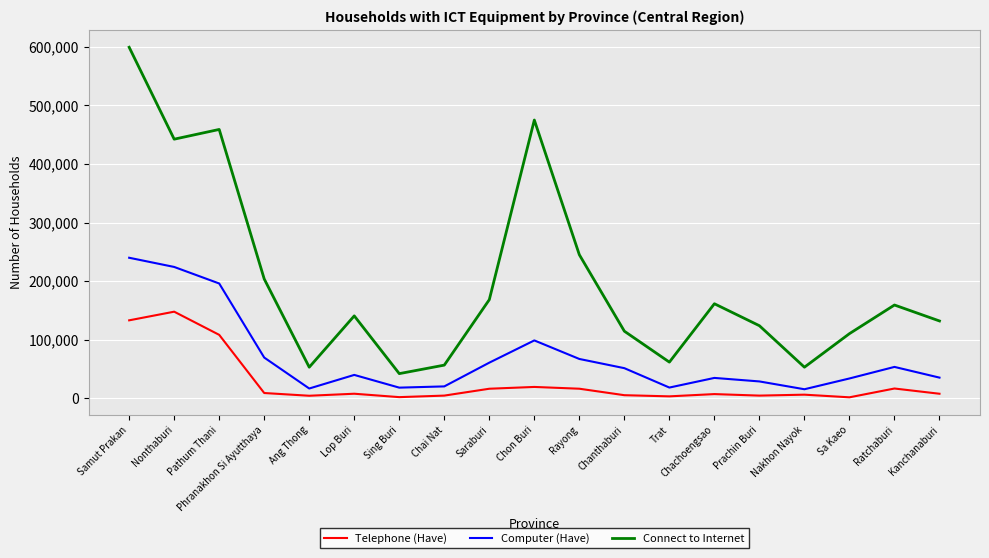

What is the difference between the maximum and minimum values in the Telephone (Have) series?

146099